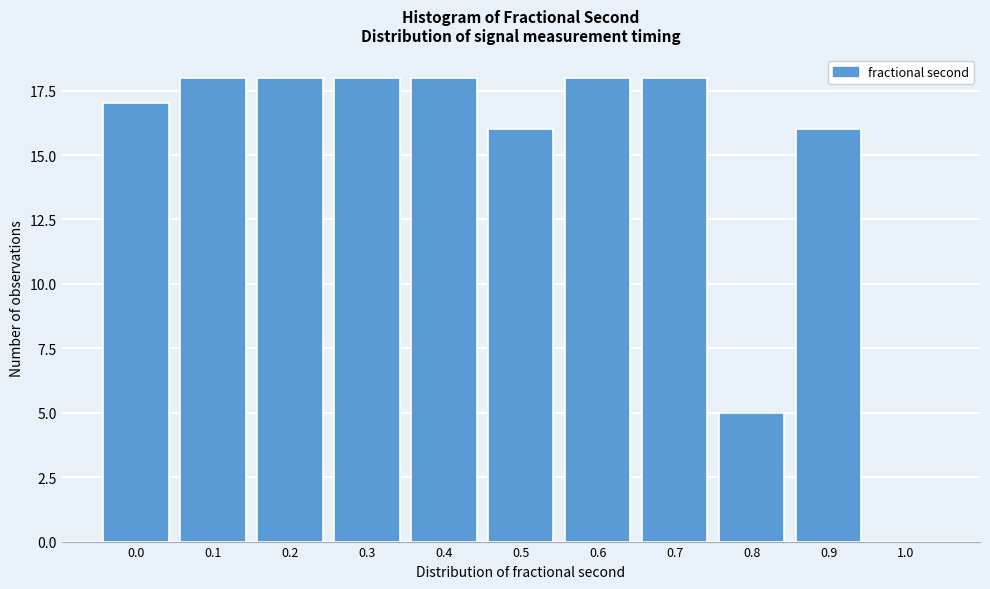

Reading left to right, list all the values displayed in this chart.

0.0=17	0.1=18	0.2=18	0.3=18	0.4=18	0.5=16	0.6=18	0.7=18	0.8=5	0.9=16	1.0=0